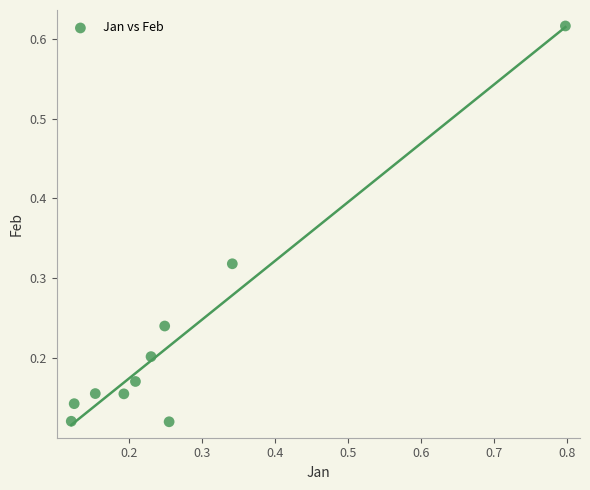

What is the range of X values (max minus min)?

0.7